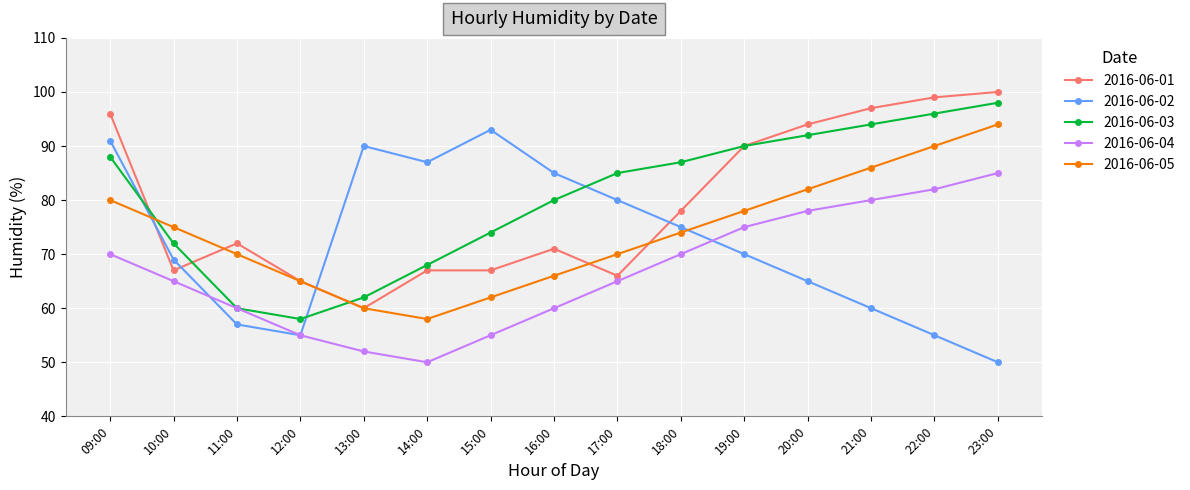

What is the average value of the 2016-06-05 series?

74